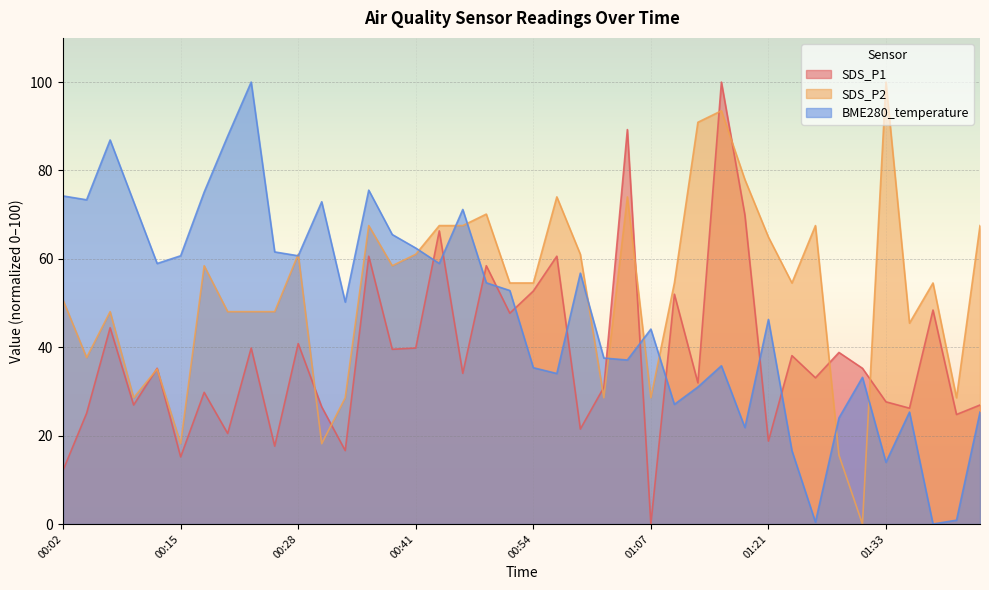

What is the total value across all series at 00:59?

139.3